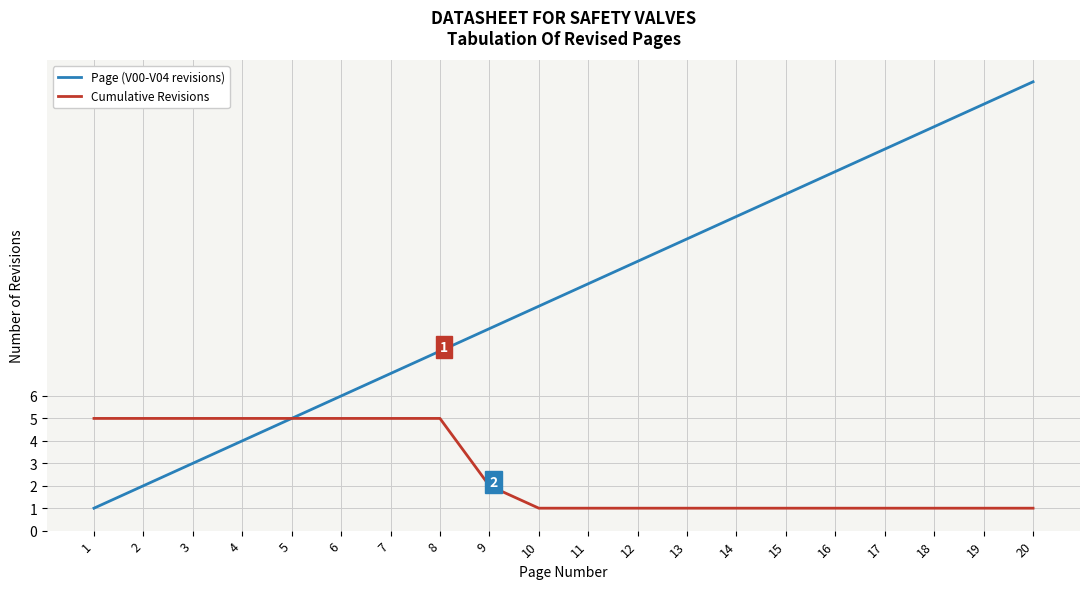

The Page (V00-V04 revisions) series shows 13 at 8. True or false?

False